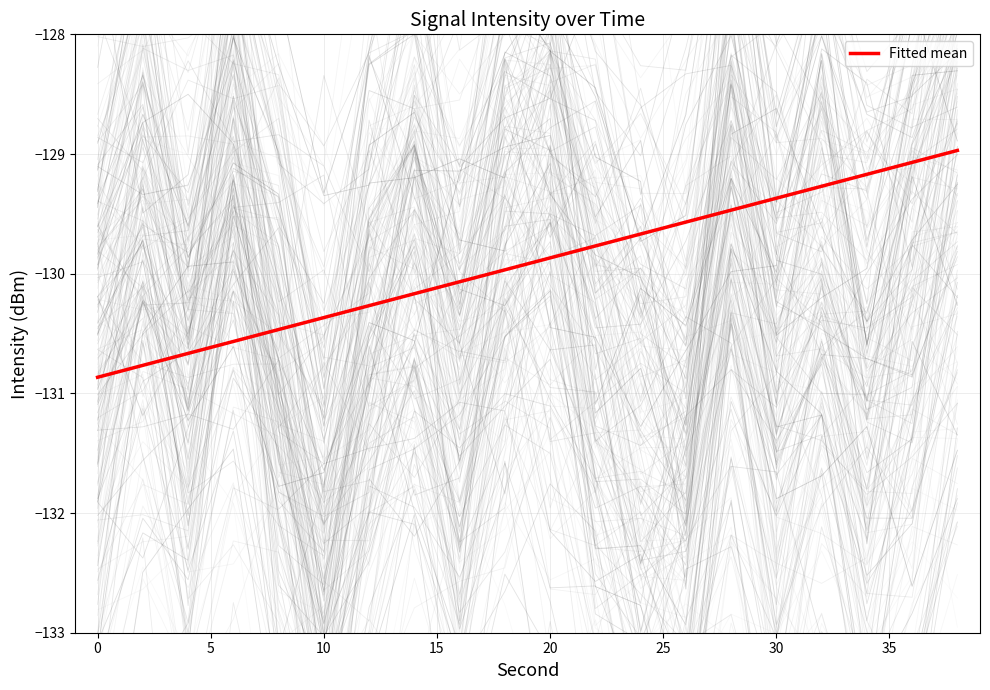

True or false: Fitted mean has a value of -169.5 at 10.

False